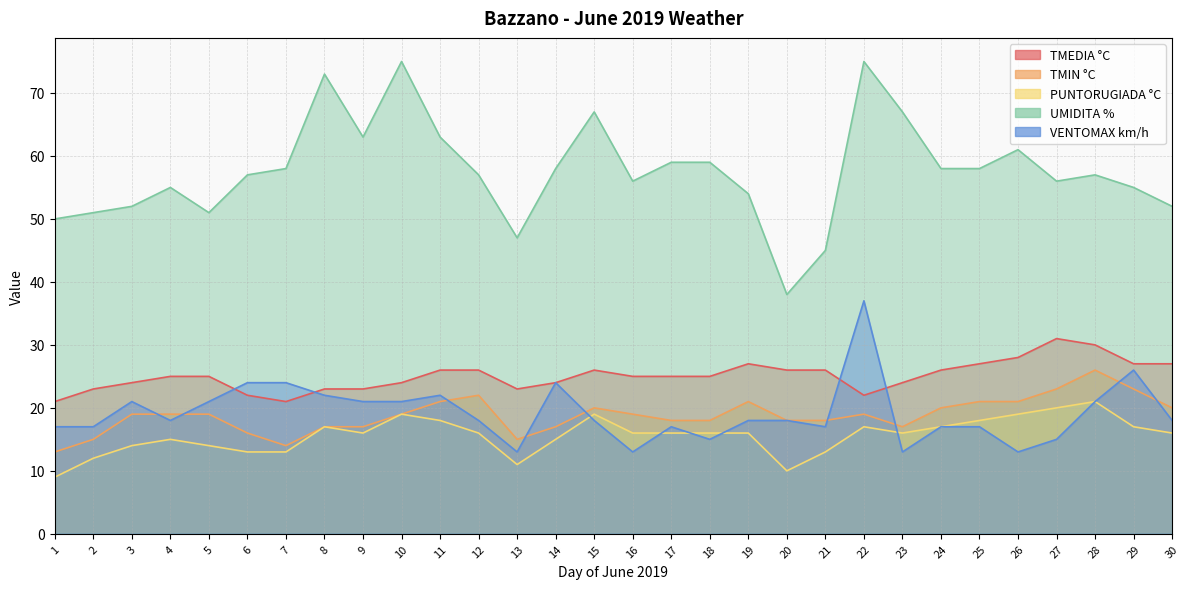

How many lines are shown in the chart?

5